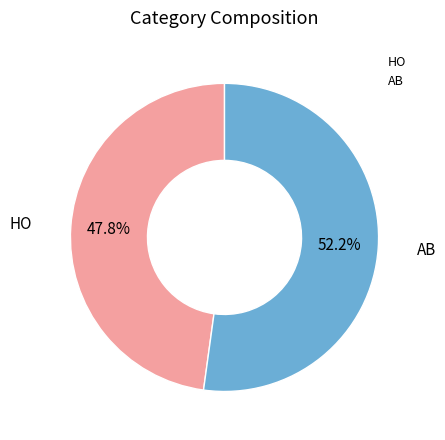

Count the number of slices in the pie.

2